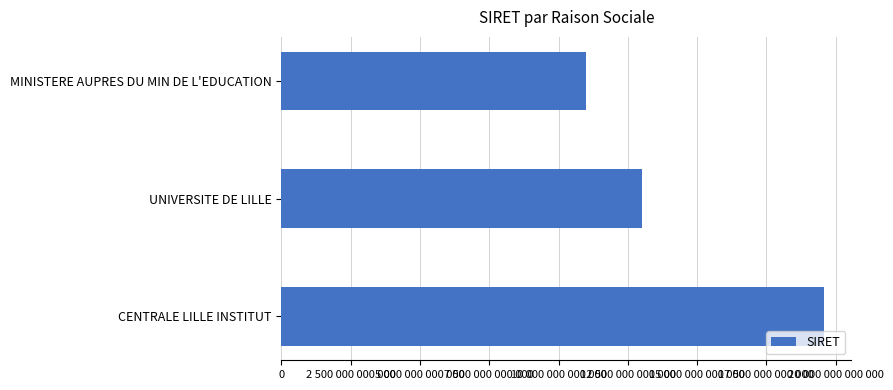

Does the chart contain any negative values?

No